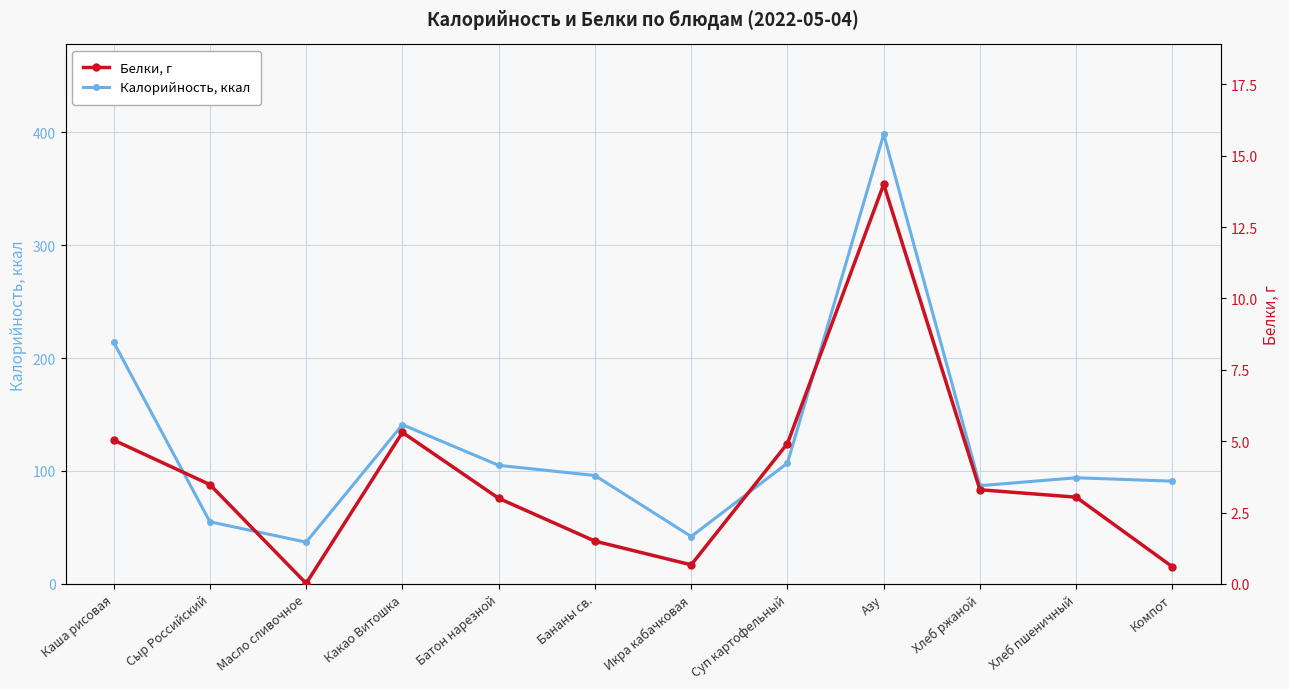

What is the value of the Белки, г point at the 2nd from the left?

3.5